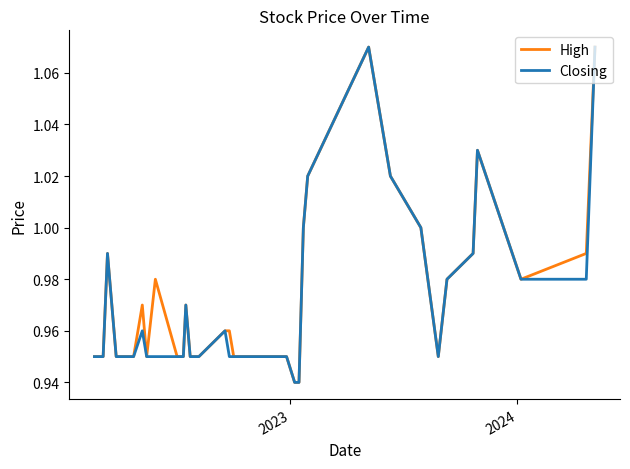

True or false: High and Closing cross at least once.

False